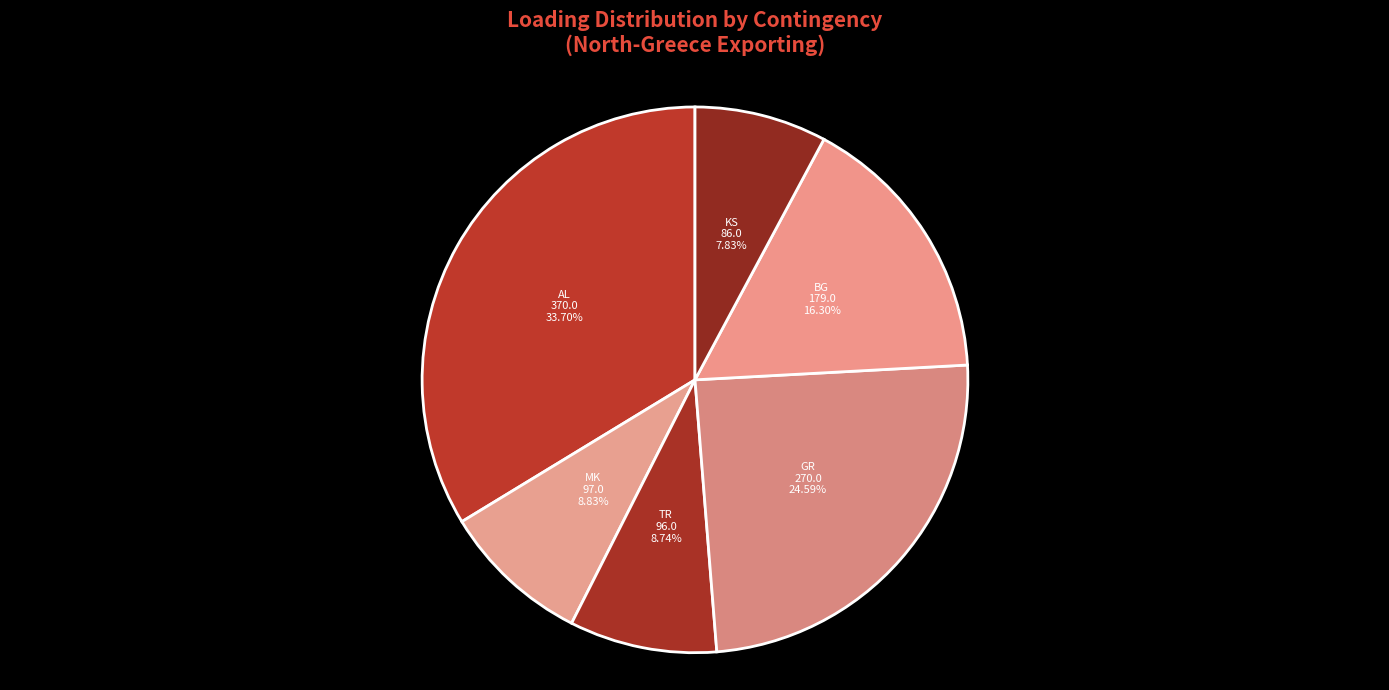

Combined, do MK and TR account for over 50%?

No